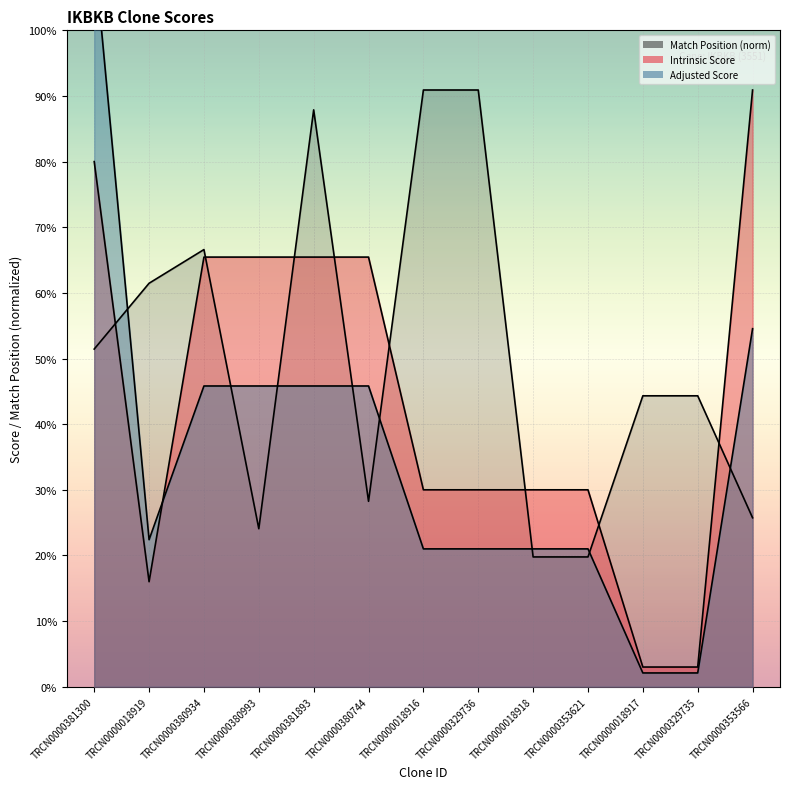

Reading left to right, transcribe all the data shown in this chart.

Match Position: TRCN0000381300=8.5	TRCN0000018919=10.1	TRCN0000380934=11.0	TRCN0000380993=4.0	TRCN0000381893=14.5	TRCN0000380744=4.7	TRCN0000018916=15.0	TRCN0000329736=15.0	TRCN0000018918=3.3	TRCN0000353621=3.3	TRCN0000018917=7.3	TRCN0000329735=7.3	TRCN0000353566=4.2
Intrinsic Score: TRCN0000381300=13.2	TRCN0000018919=2.6	TRCN0000380934=10.8	TRCN0000380993=10.8	TRCN0000381893=10.8	TRCN0000380744=10.8	TRCN0000018916=5.0	TRCN0000329736=5.0	TRCN0000018918=5.0	TRCN0000353621=5.0	TRCN0000018917=0.5	TRCN0000329735=0.5	TRCN0000353566=15.0
Adjusted Score: TRCN0000381300=18.5	TRCN0000018919=3.7	TRCN0000380934=7.6	TRCN0000380993=7.6	TRCN0000381893=7.6	TRCN0000380744=7.6	TRCN0000018916=3.5	TRCN0000329736=3.5	TRCN0000018918=3.5	TRCN0000353621=3.5	TRCN0000018917=0.3	TRCN0000329735=0.3	TRCN0000353566=9.0